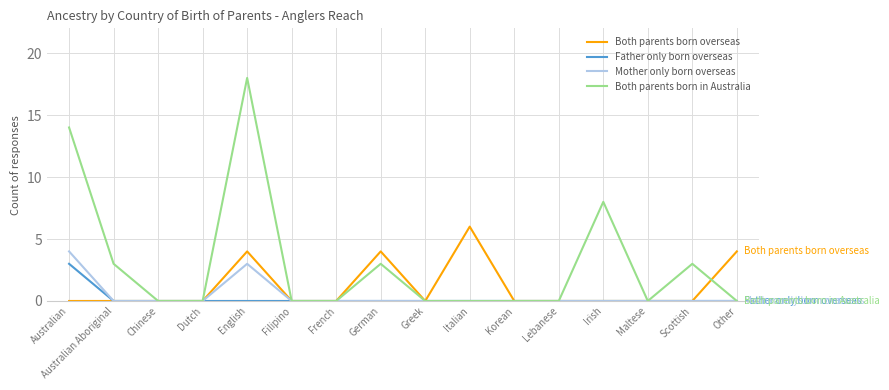

Reading left to right, what are all the values shown in this chart?

Both parents born overseas: 0	0	0	0	4	0	0	4	0	6	0	0	0	0	0	4
Father only born overseas: 3	0	0	0	0	0	0	0	0	0	0	0	0	0	0	0
Mother only born overseas: 4	0	0	0	3	0	0	0	0	0	0	0	0	0	0	0
Both parents born in Australia: 14	3	0	0	18	0	0	3	0	0	0	0	8	0	3	0